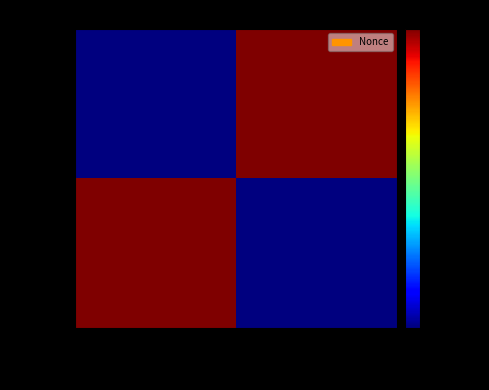

At which category is the sum across all series the highest?

3NLJSFtV…